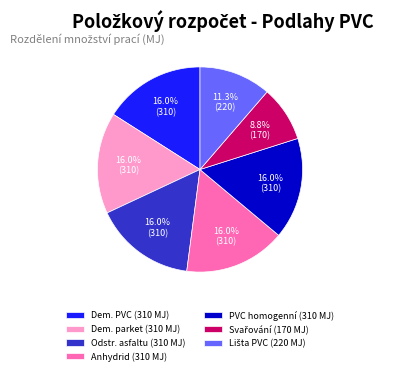

What portion of the pie excludes Anhydrid (310 MJ)?

84.0%